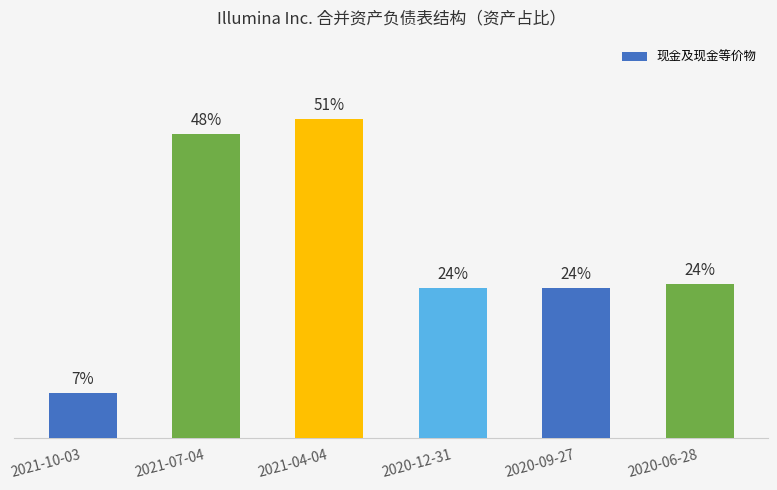

Reading right to left, what are all the values shown in this chart?

2020-06-28=0.2	2020-09-27=0.2	2020-12-31=0.2	2021-04-04=0.5	2021-07-04=0.5	2021-10-03=0.1